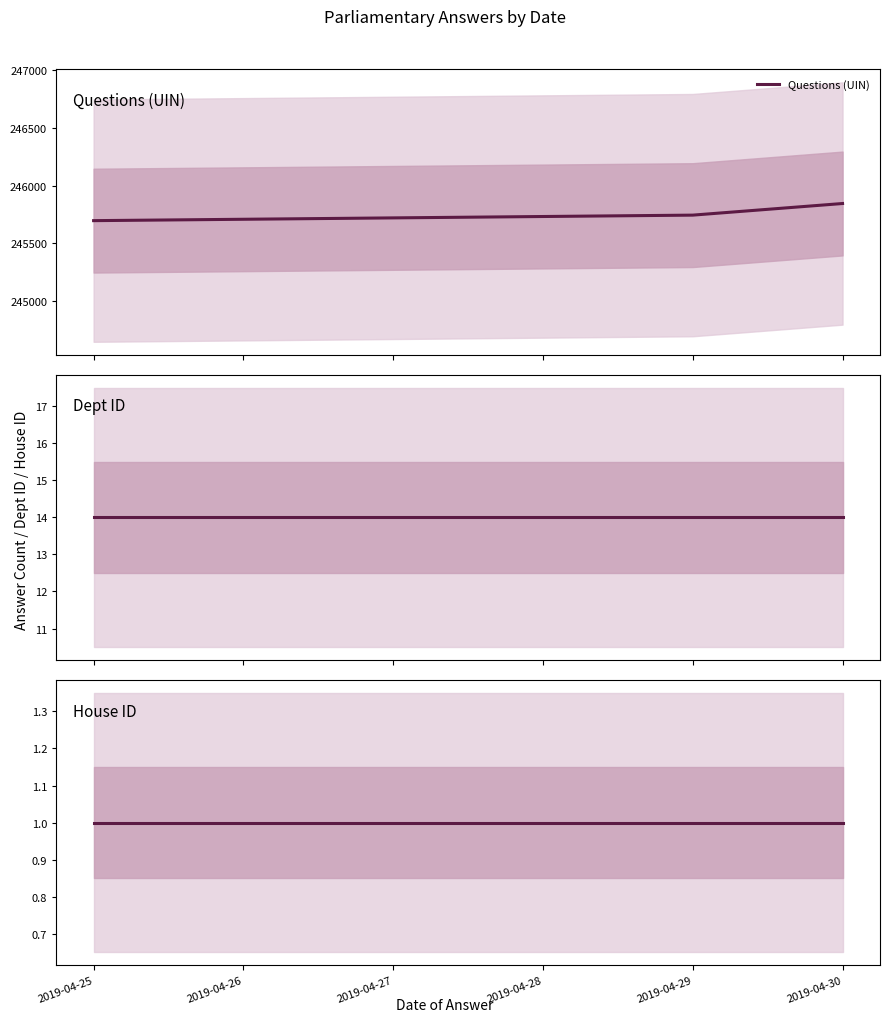

What is the minimum value for Questions (UIN)?

245696.0